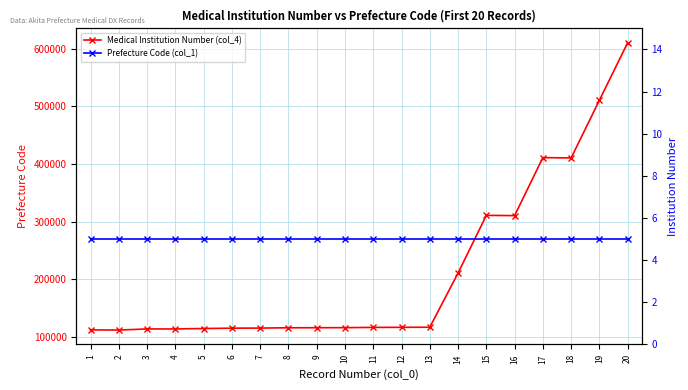

Where is the first local maximum for Medical Institution Number (col_4)?

3